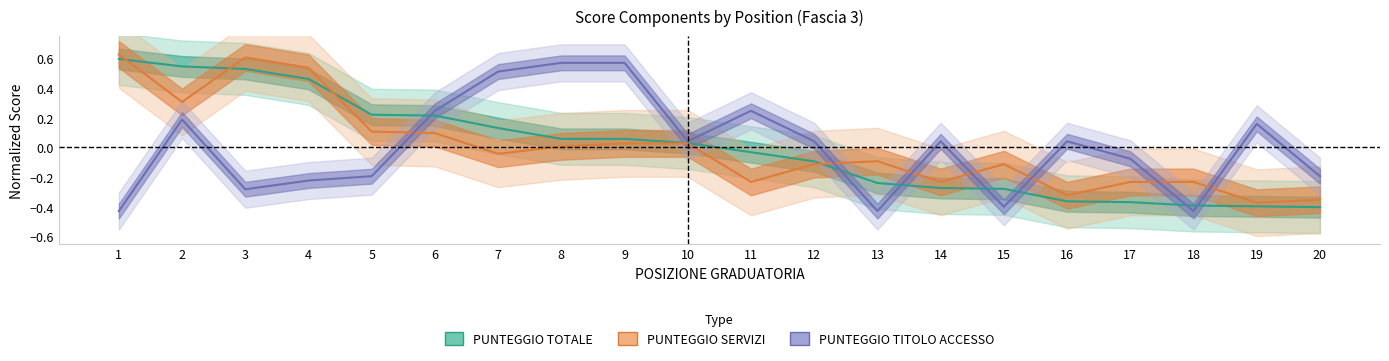

List the labels in order of PUNTEGGIO SERVIZI value, smallest first.

19, 20, 16, 11, 14, 17, 18, 12, 15, 13, 7, 8, 9, 10, 6, 5, 2, 4, 3, 1